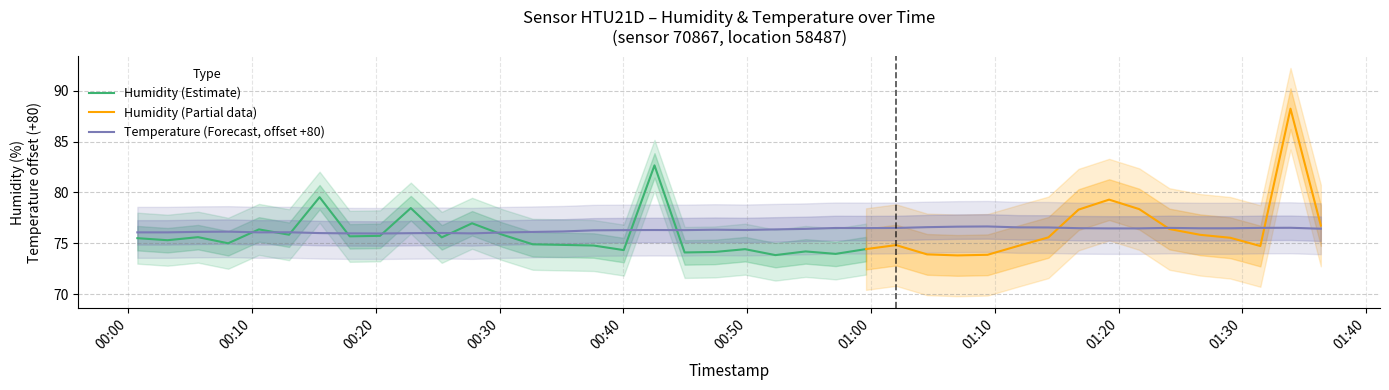

What is the sum of the values at 2023-11-19T01:31:27 and 2023-11-19T00:54:43?

153.0